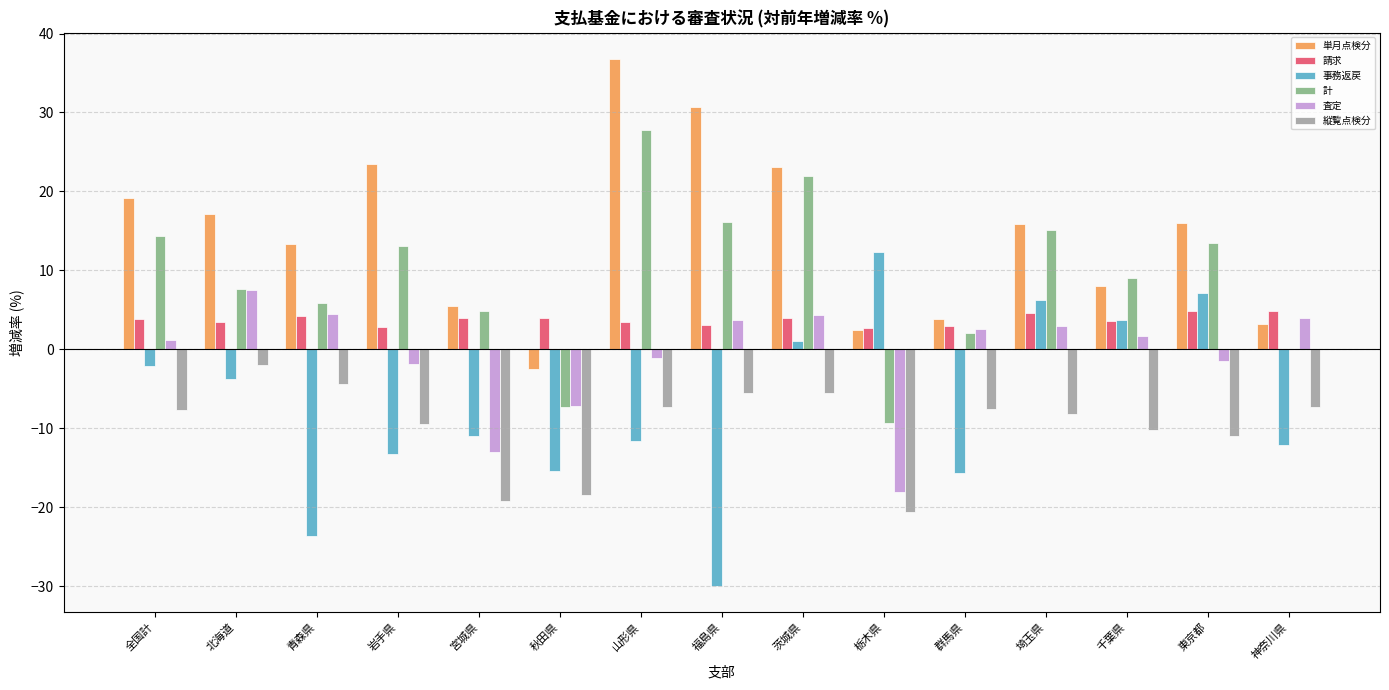

Read the 事務返戻 value at 茨城県.

1.1